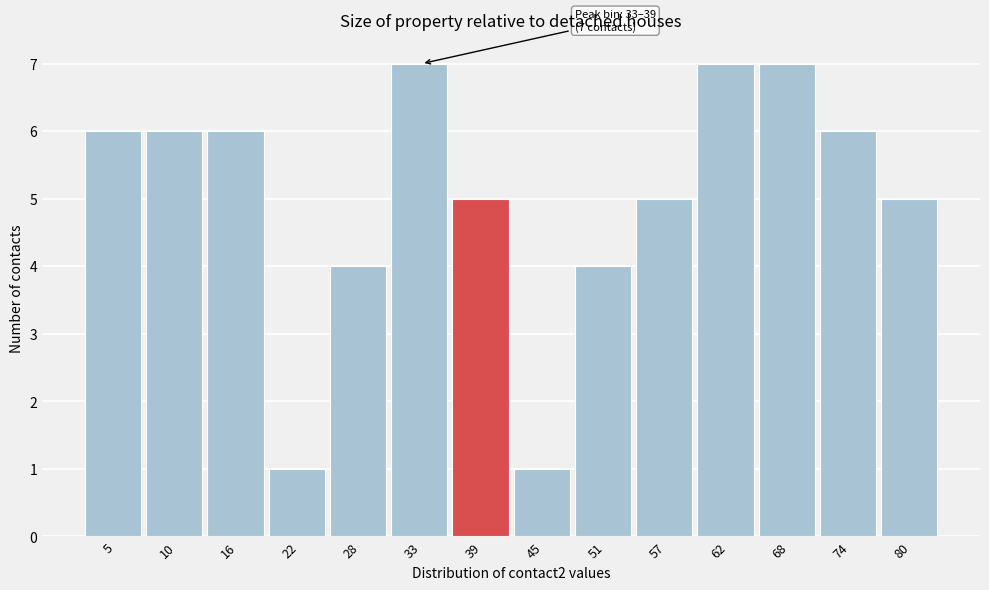

Reading left to right, extract all data points from this chart.

5=6	10=6	16=6	22=1	28=4	33=7	39=5	45=1	51=4	57=5	62=7	68=7	74=6	80=5